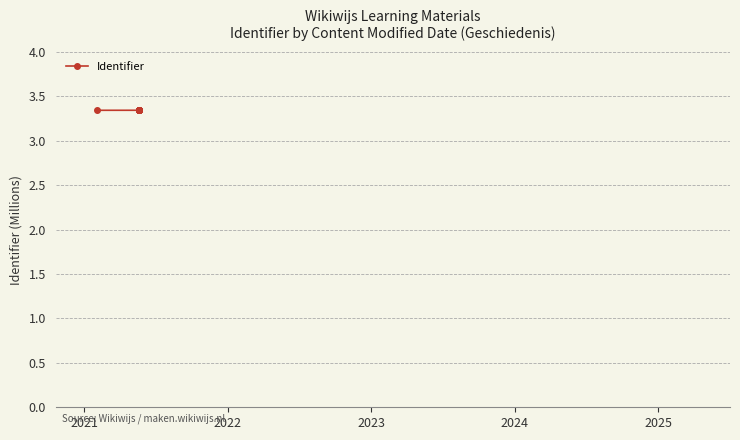

Count the values in the range 3 to 4.

11